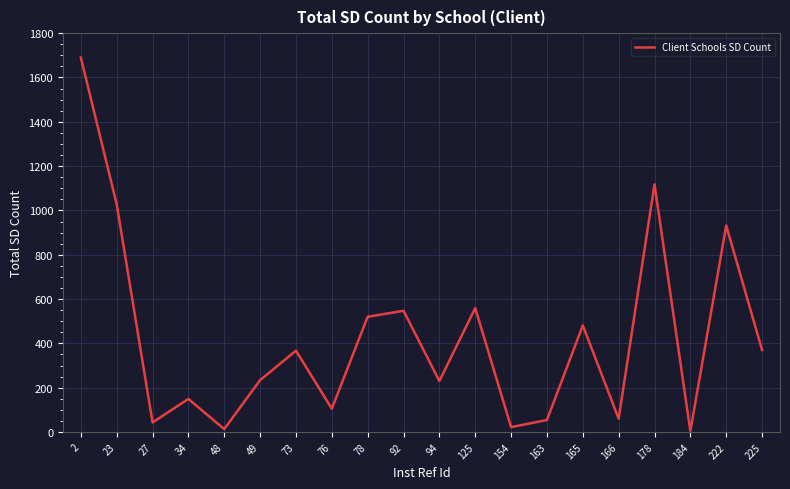

The value at 76 is 105. True or false?

True